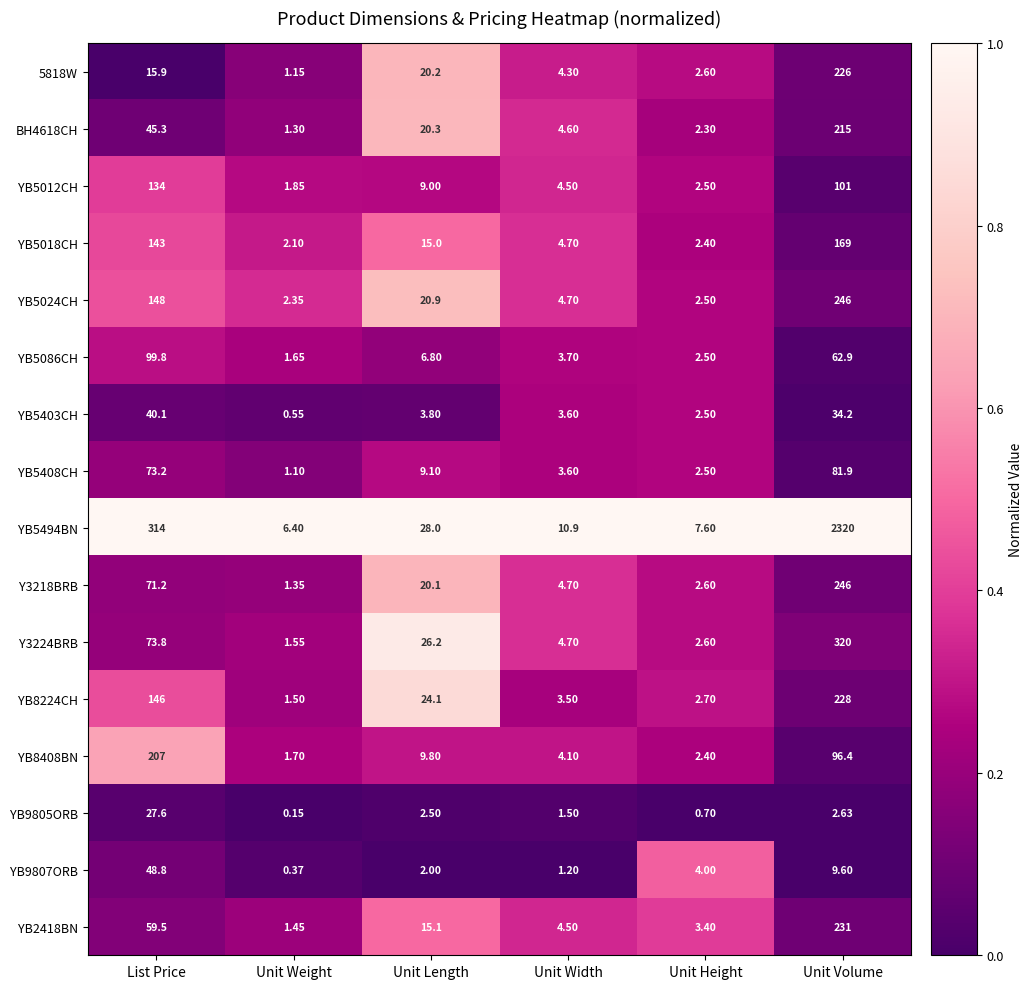

At which label is BH4618CH closest to 108?

List Price